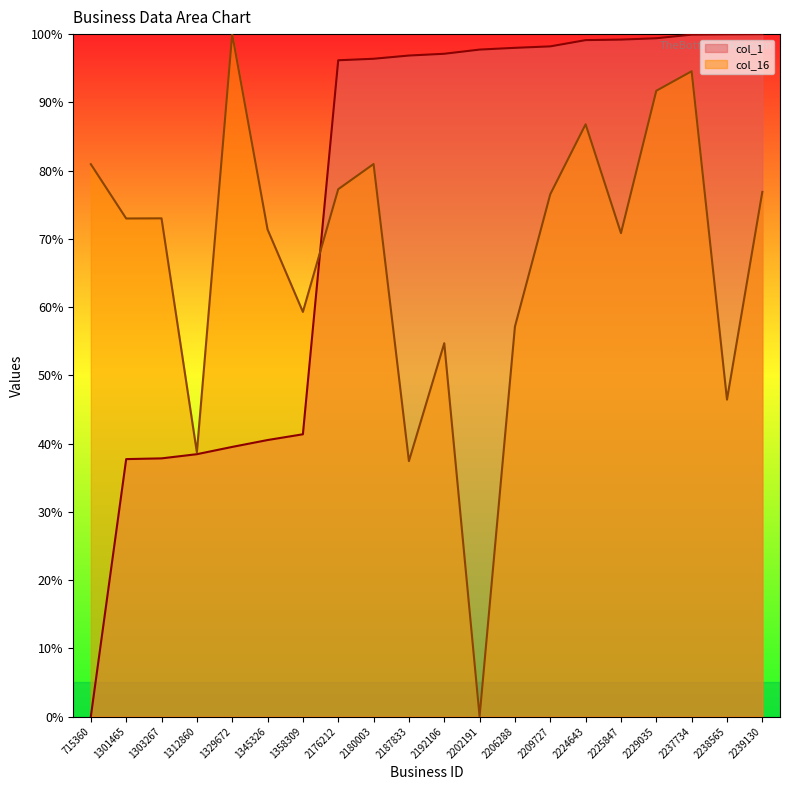

What is the total value across all series at 2192106?

151.8